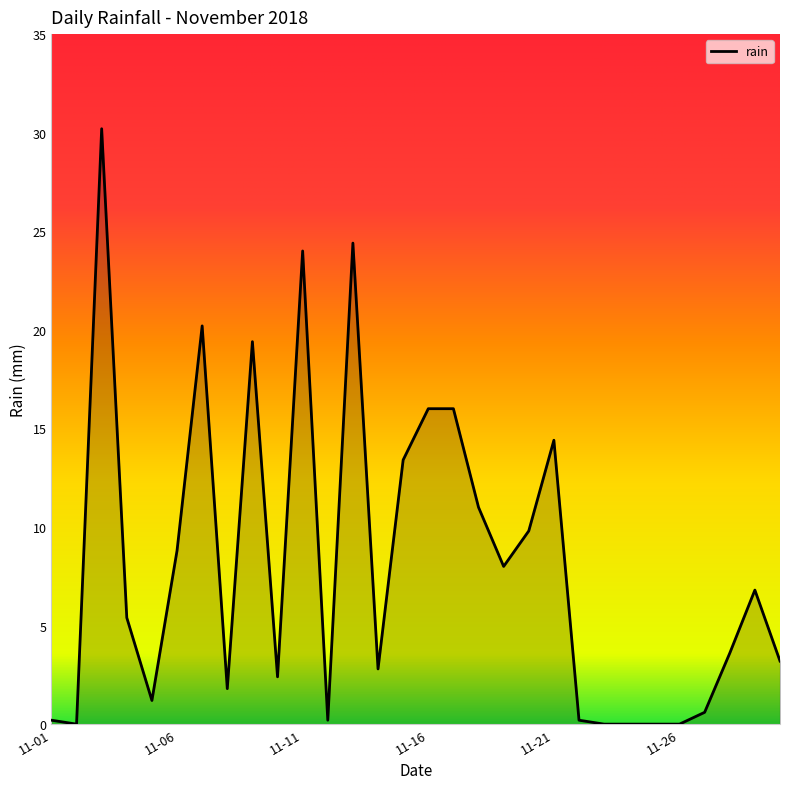

What is the difference between the maximum and minimum values?

30.2